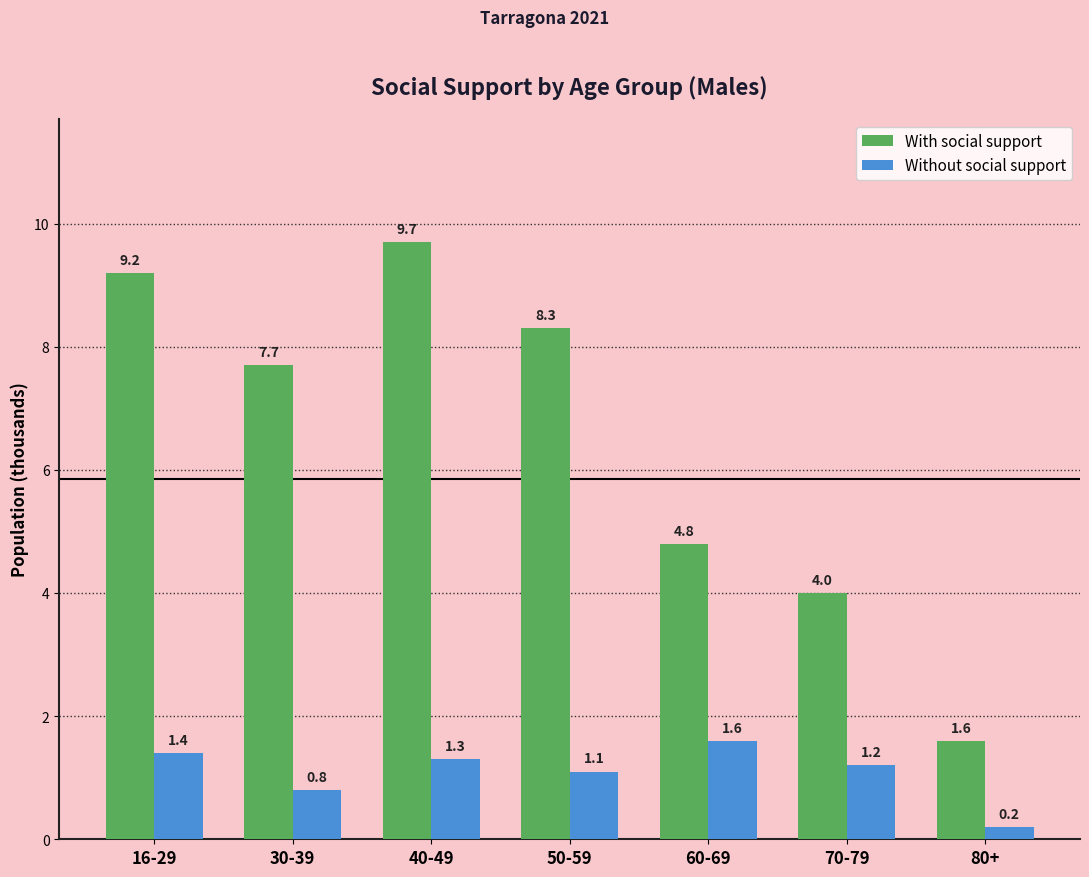

What is the difference between the highest and lowest values at 50-59?

7.2